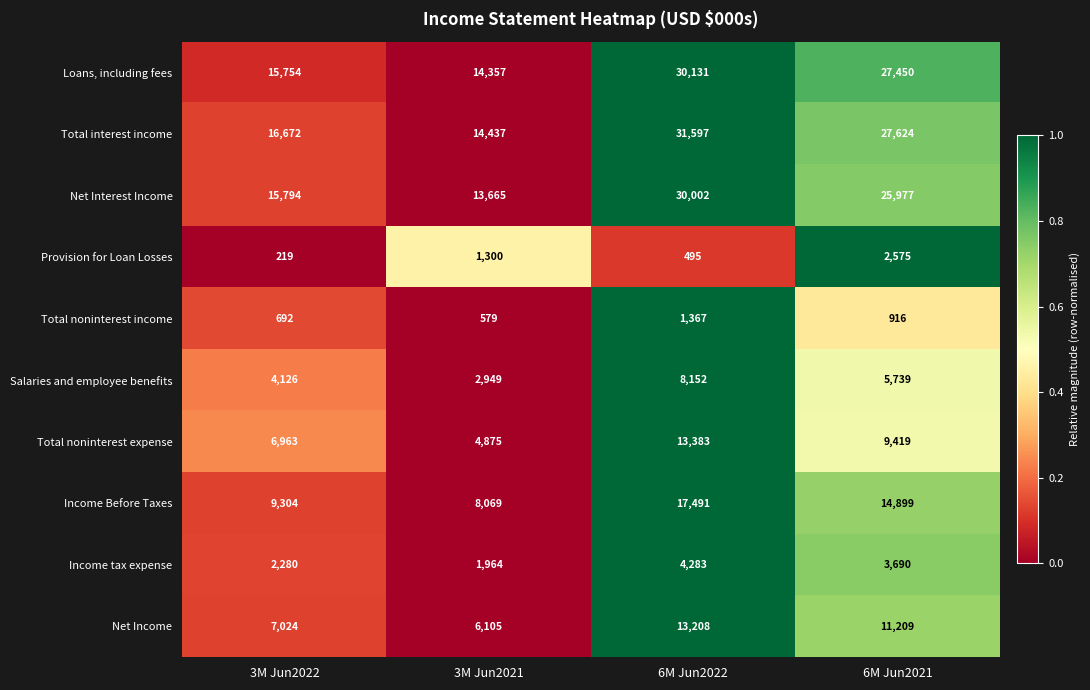

How many series are shown in this chart?

10